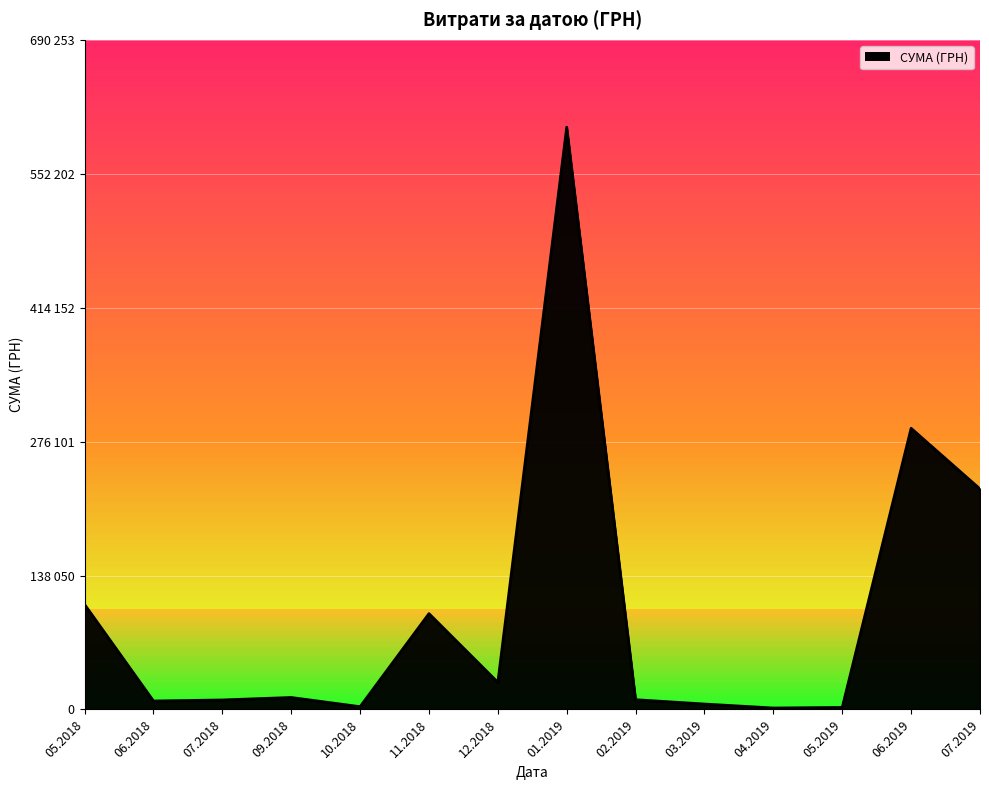

What is the minimum value shown in the chart?

306.0